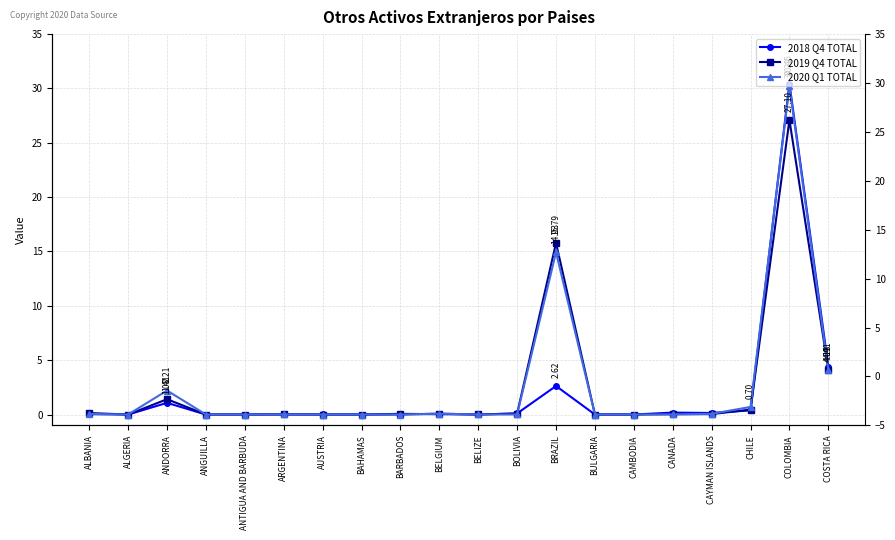

At which label is 2019 Q4 TOTAL closest to 13?

BRAZIL